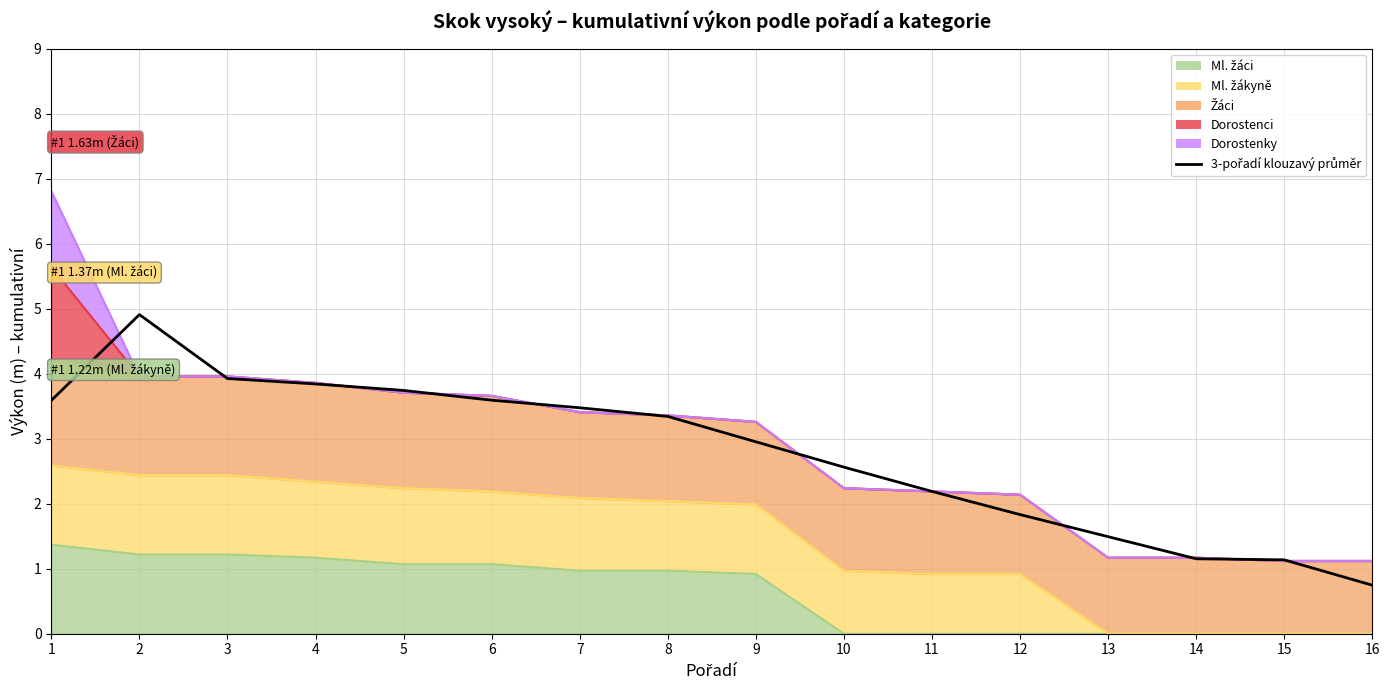

What is the change in value from 3 to 12?

-2.1